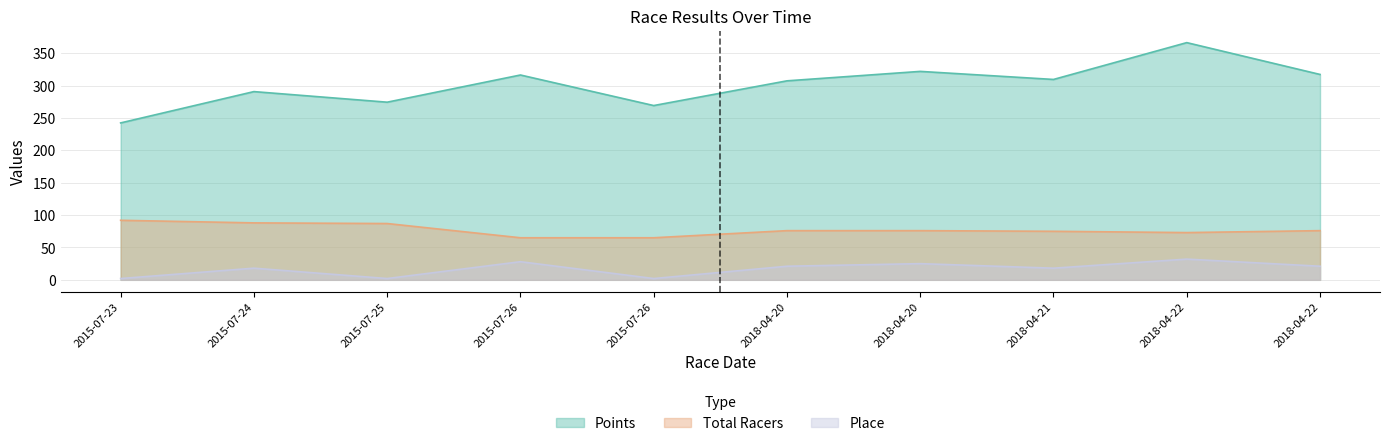

What is the sum of all Place values?

169.0